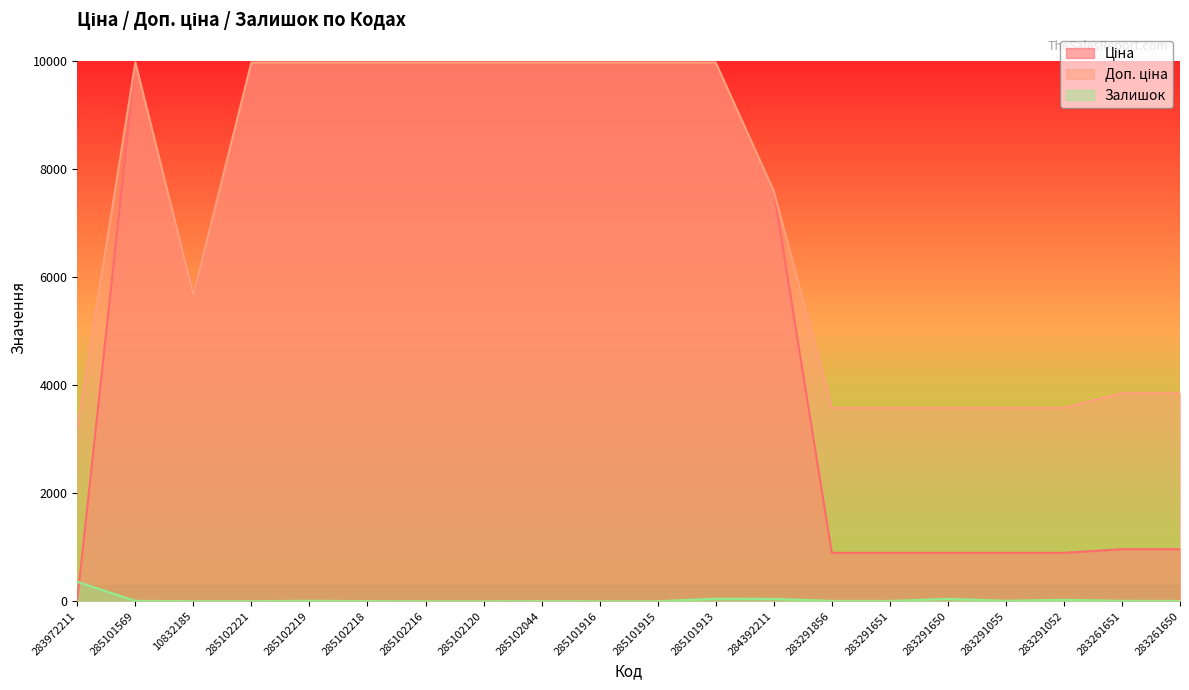

List the series in order of their peak value, highest first.

Ціна, Доп. ціна, Залишок